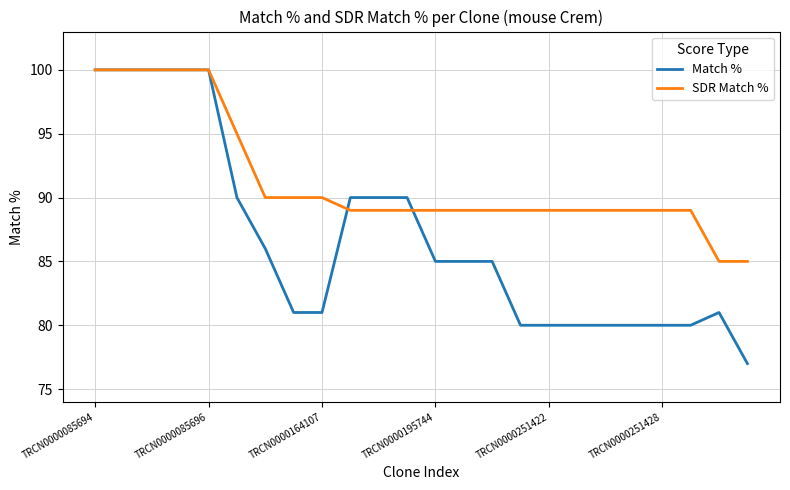

What is the greatest value displayed?

100